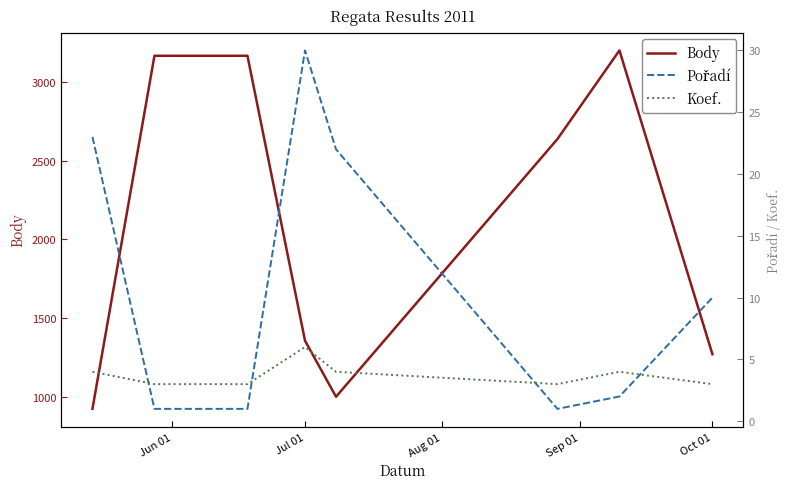

True or false: Koef. and Body cross at least once.

False